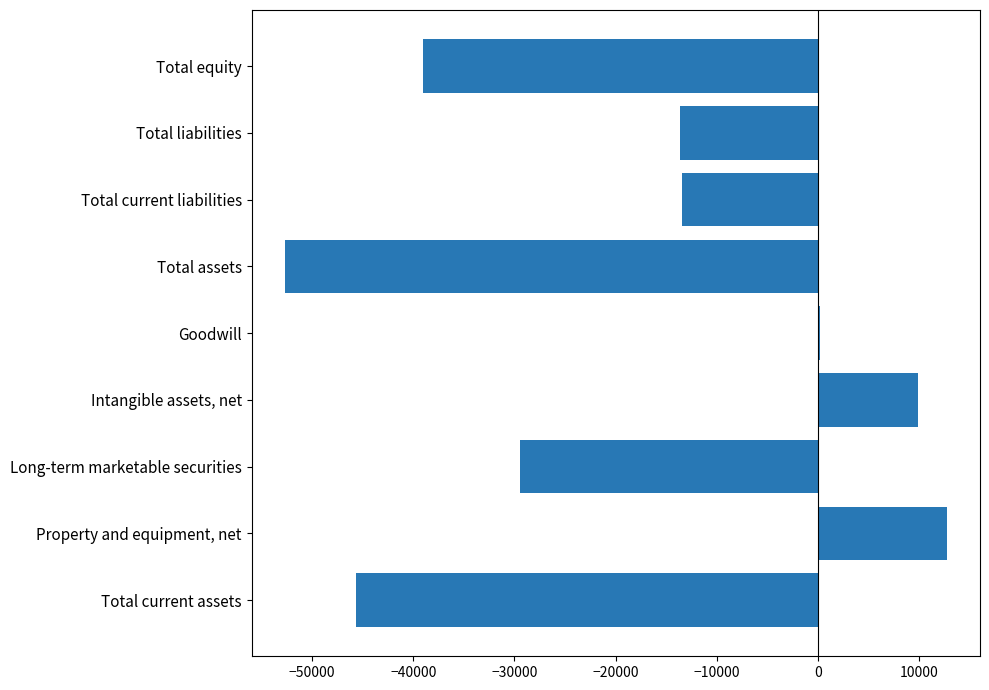

At which label is the value closest to -19974?

Total liabilities